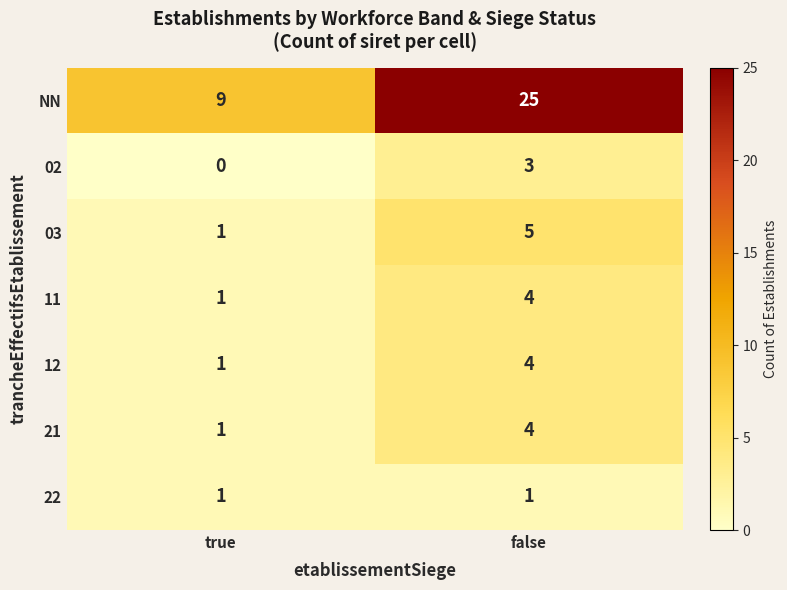

At which category is the sum across all series the highest?

false